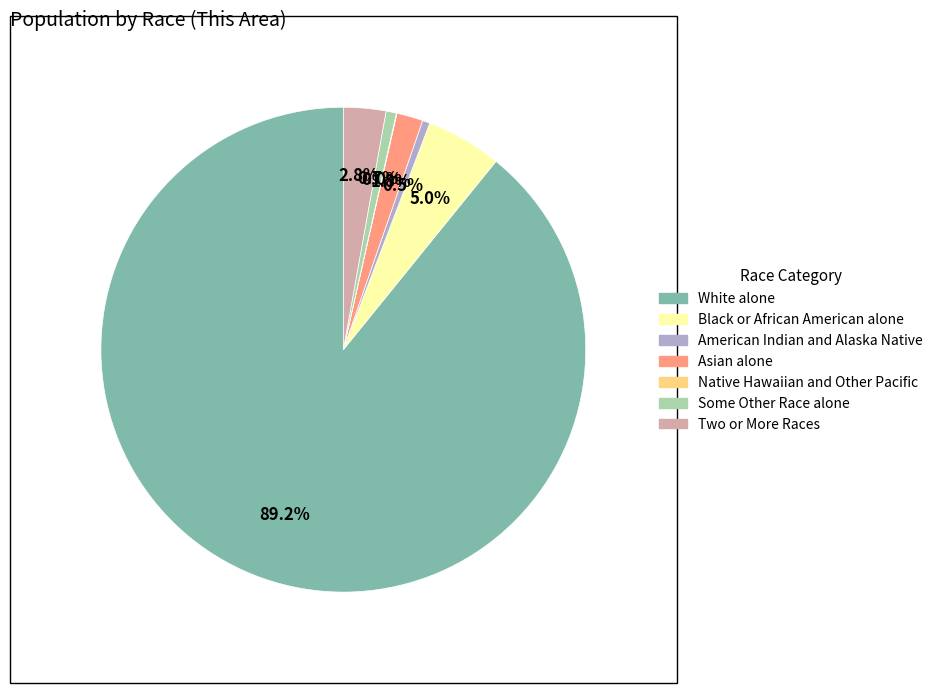

What is the ratio of the value at Some Other Race alone to the value at Asian alone?

0.4